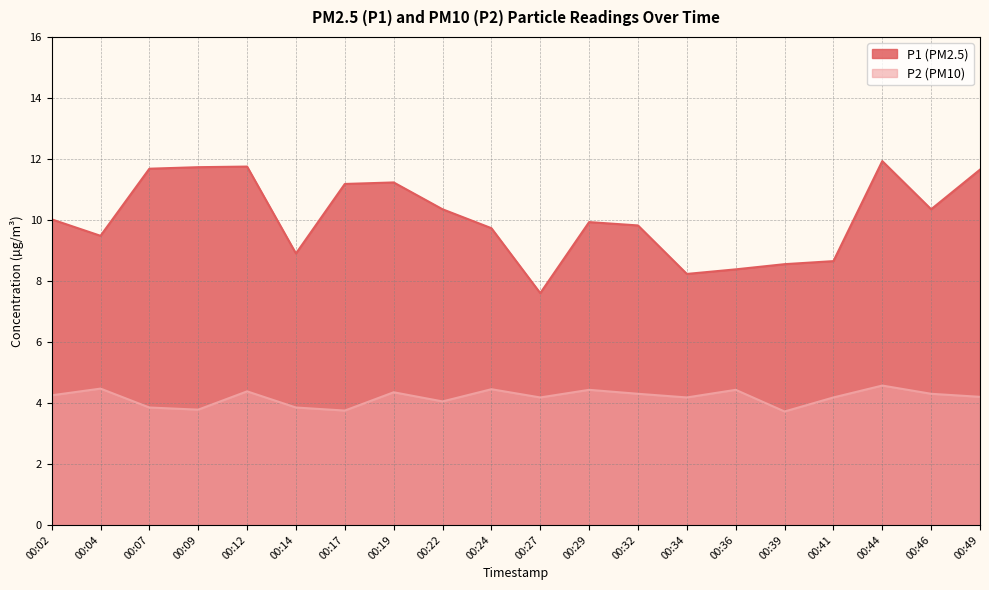

What is the lowest value of the P1 series?

7.6